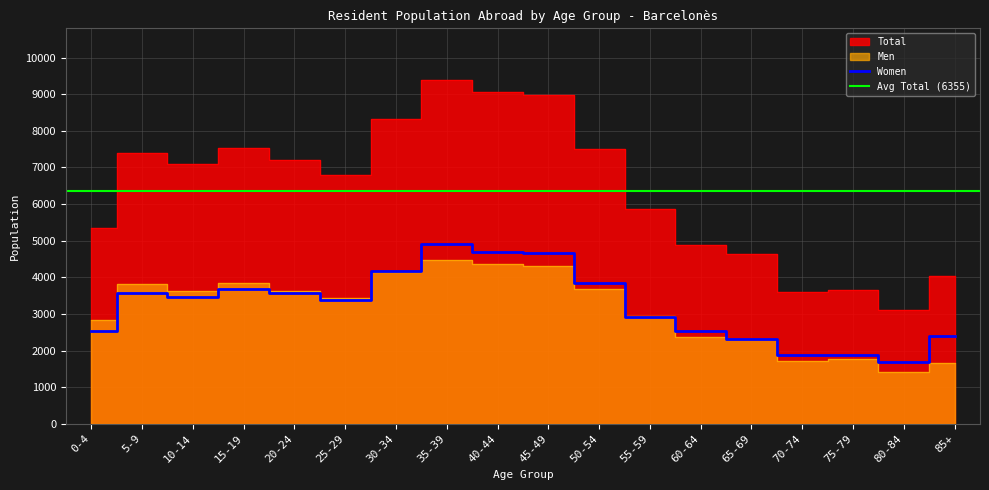

How many values in the Women series are below 3463?

9